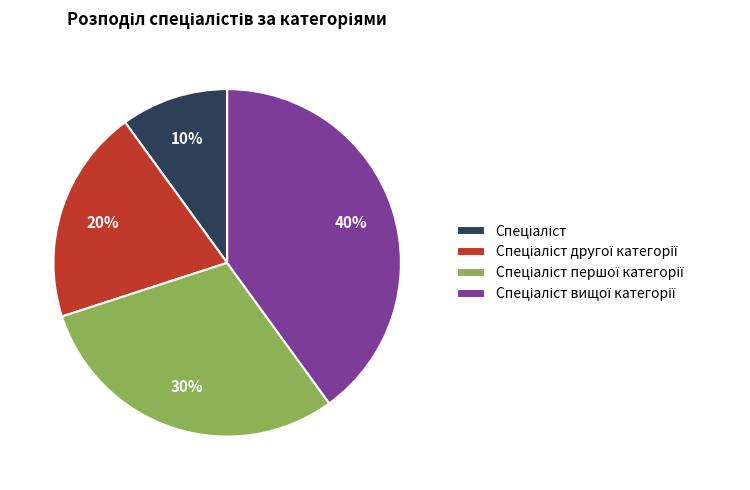

To the nearest percent, what is the difference between the largest and smallest slice percentages?

30%